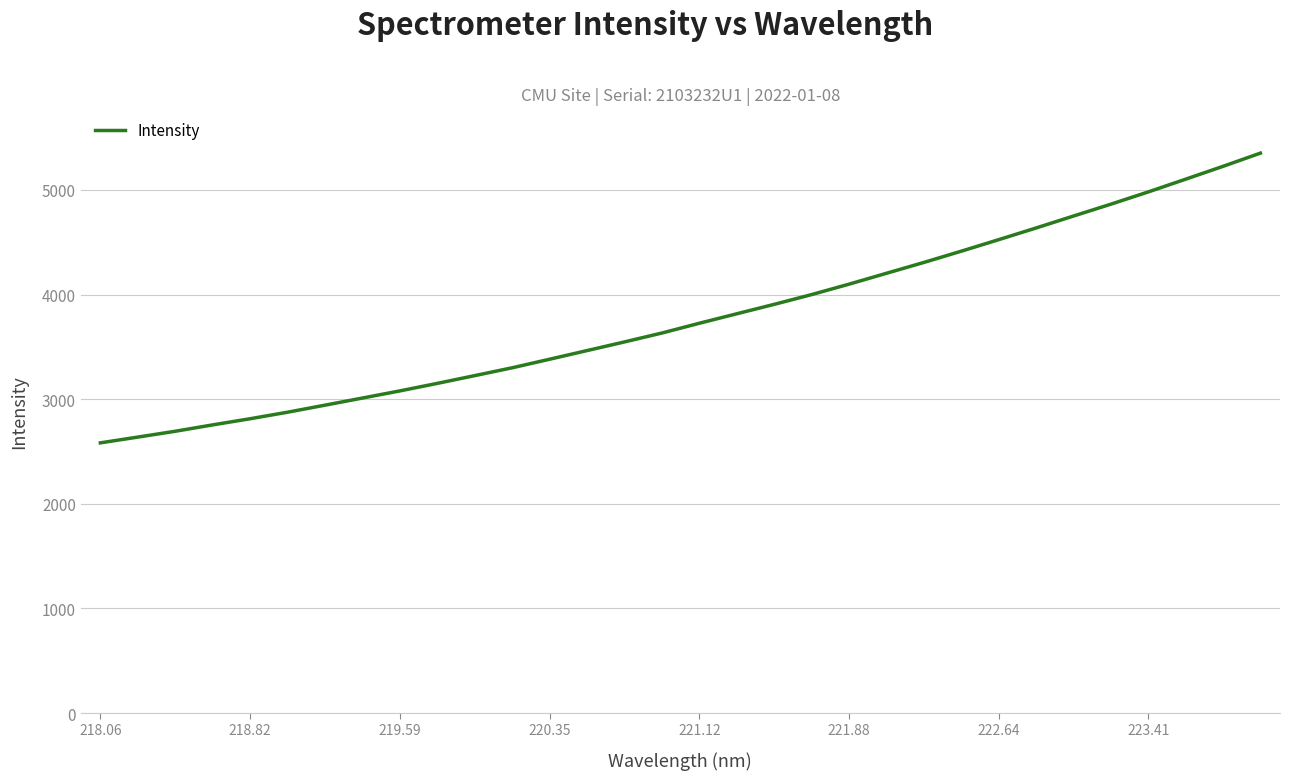

What is the smallest value displayed?

2582.3